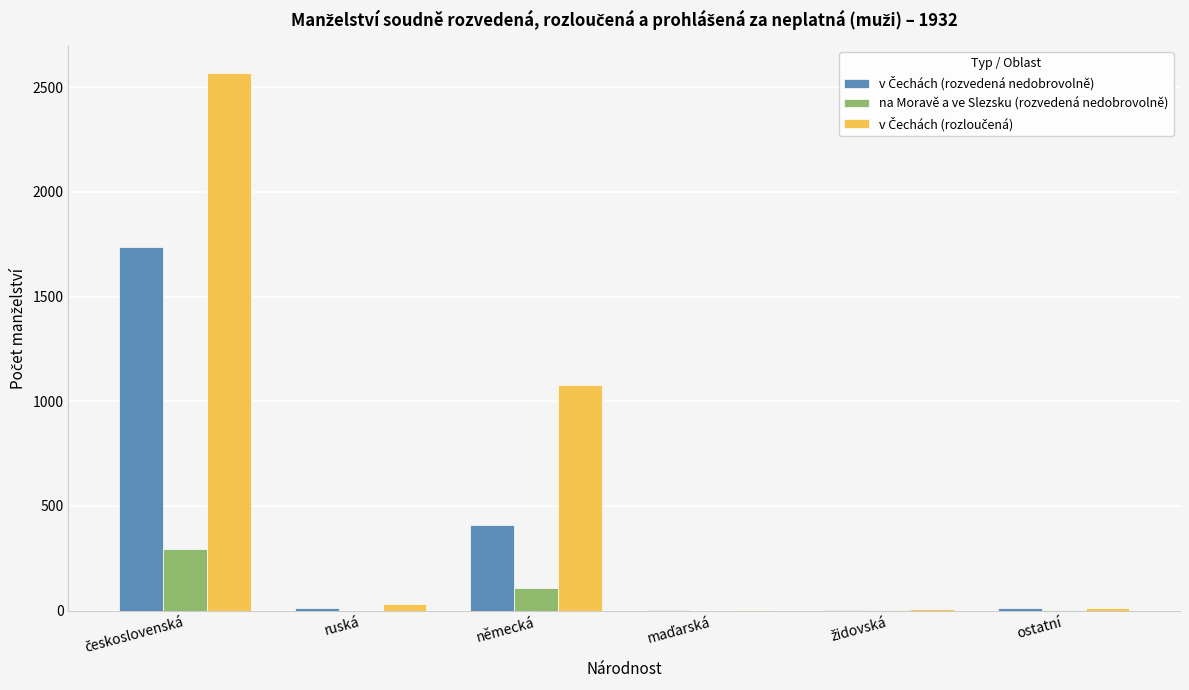

Are the bars horizontal?

No